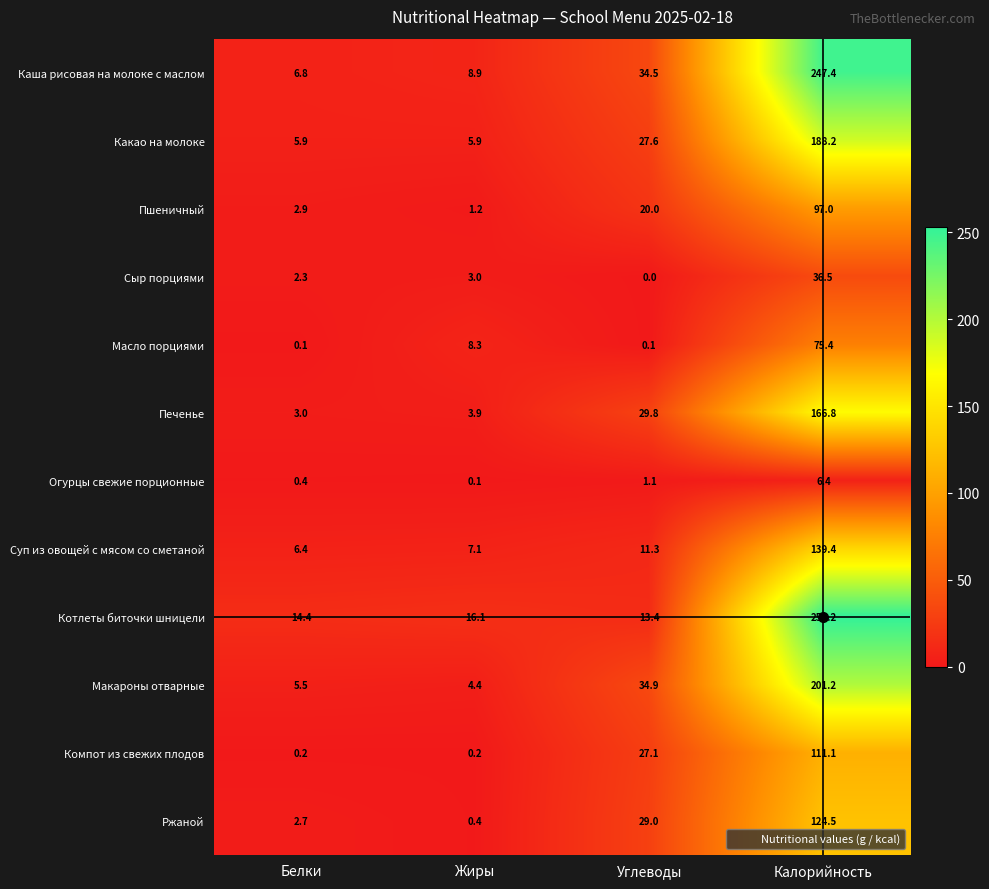

What is the difference between the maximum and minimum values in the Ржаной series?

124.1